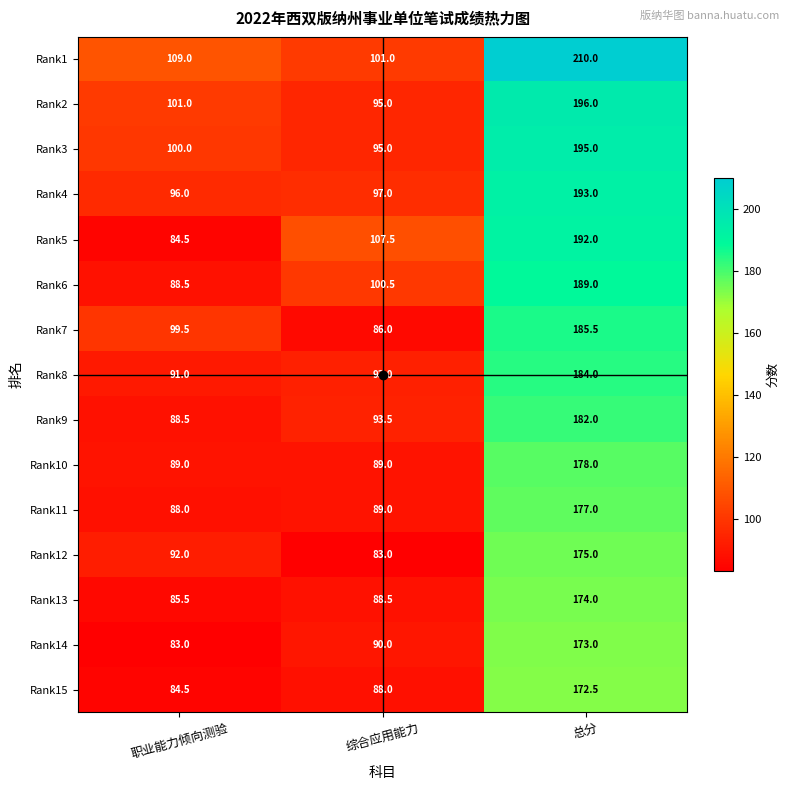

What is the difference between the Rank3 values at 职业能力倾向测验 and 综合应用能力?

5.0